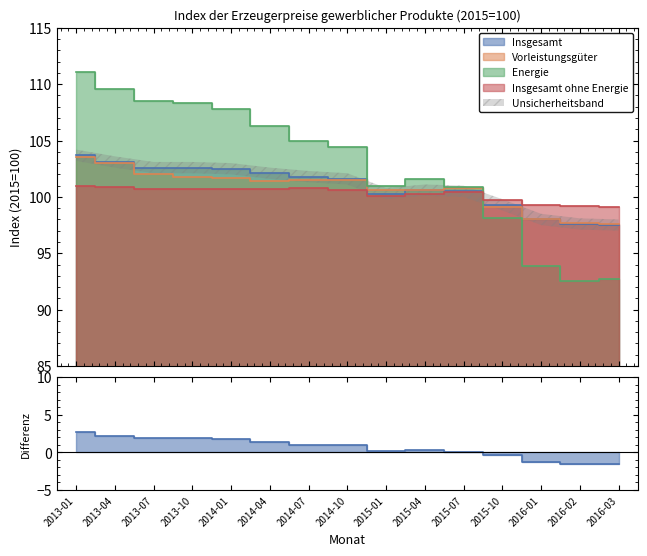

Where is the first local minimum for Insgesamt ohne Energie?

2015-01